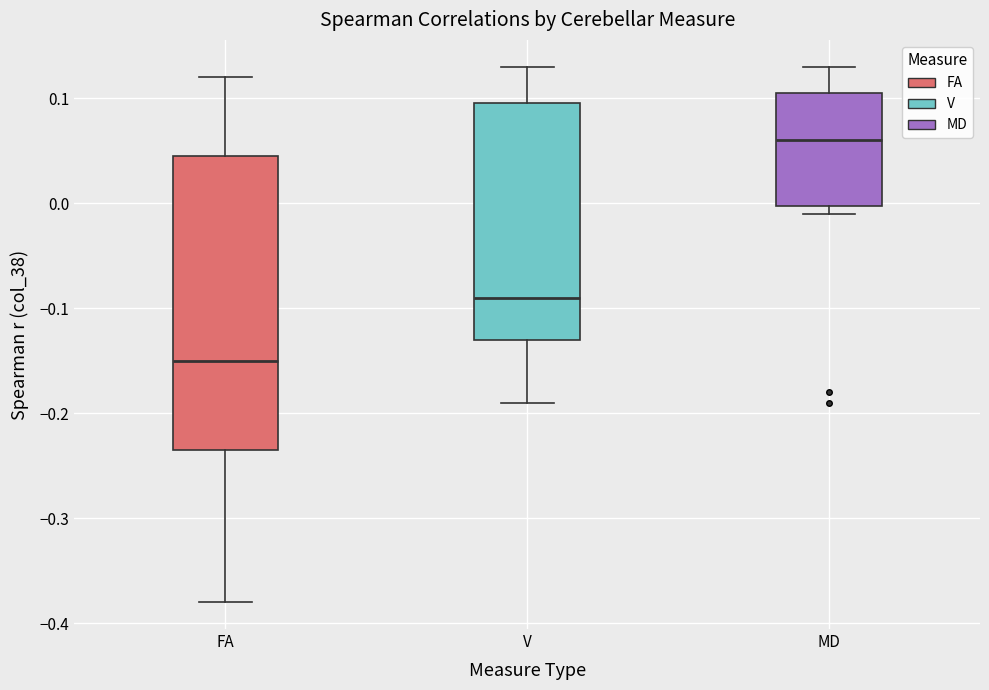

Reading left to right, read every box against the y-axis: the position of its median line, the range the box covers, and the ends of its whiskers. The values are not printed on the chart, so give them approximately, as read against the axis.

FA: median -0.15, box -0.23 to 0.05, whiskers -0.38 to 0.12
V: median -0.09, box -0.13 to 0.10, whiskers -0.19 to 0.13
MD: median 0.06, box 0.00 to 0.11, whiskers -0.01 to 0.13